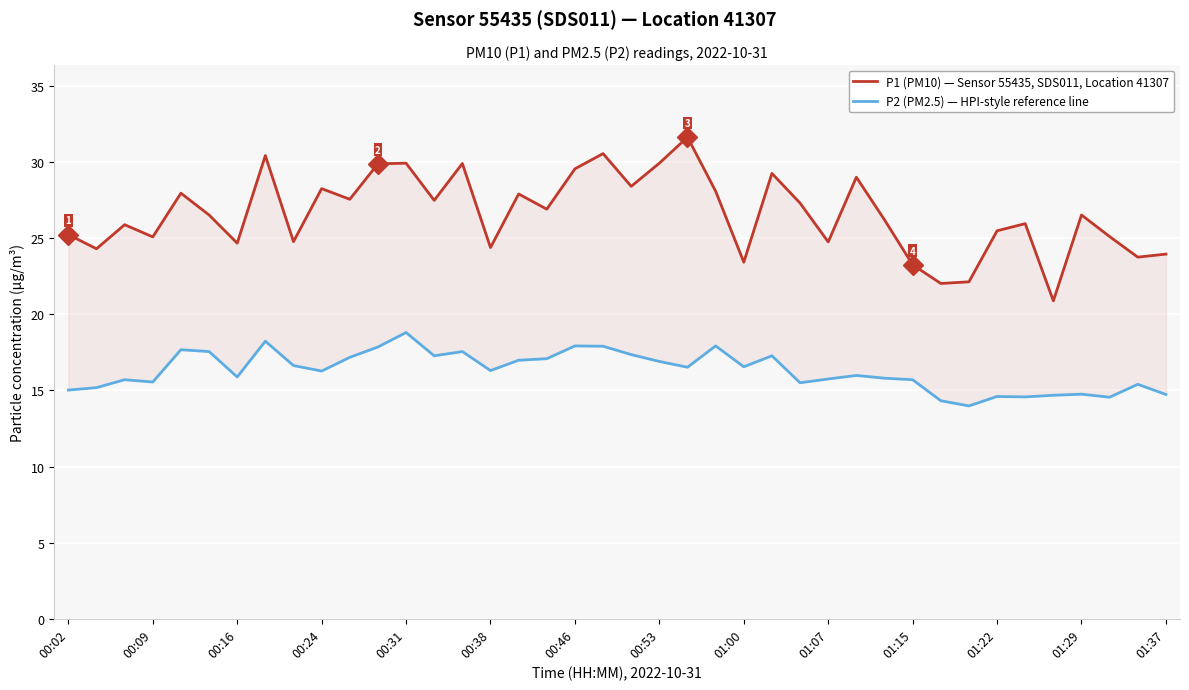

How many categories are shown in the chart?

40